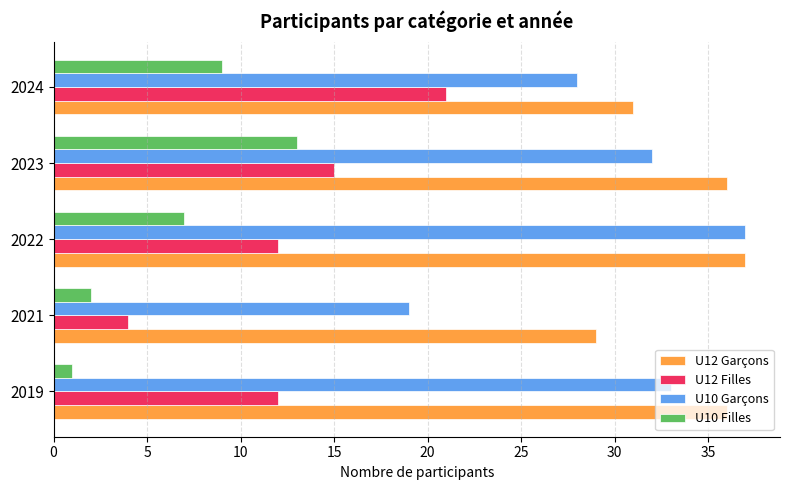

The value of U12 Garçons at 2023 is 21. True or false?

False